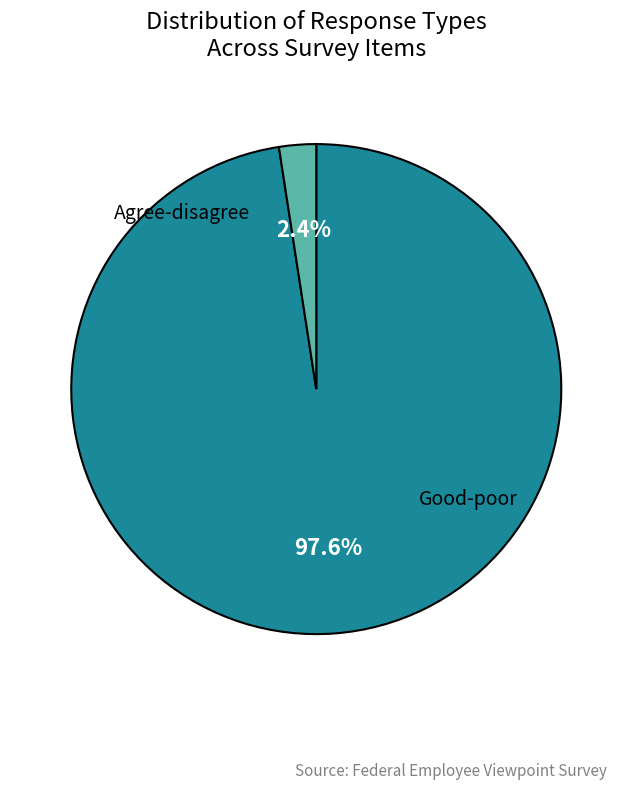

Which slice represents more than half of the pie?

Agree-disagree